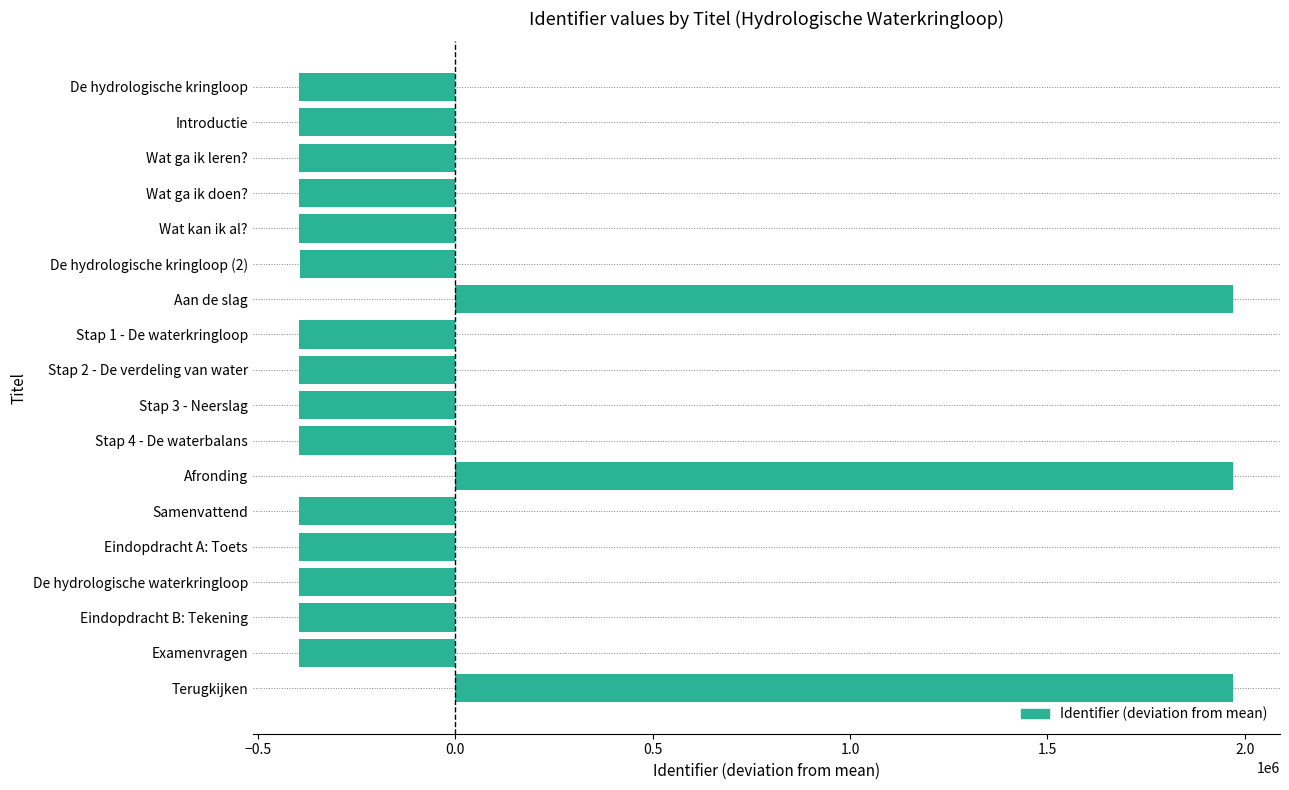

What is the difference between the maximum and minimum values?

2364868